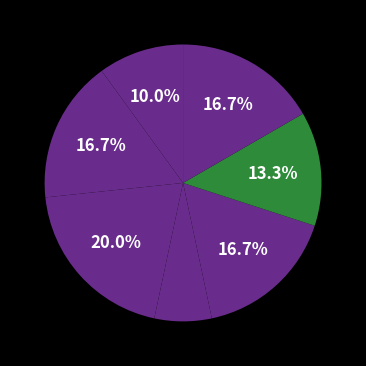

Is there a majority slice in this chart?

No